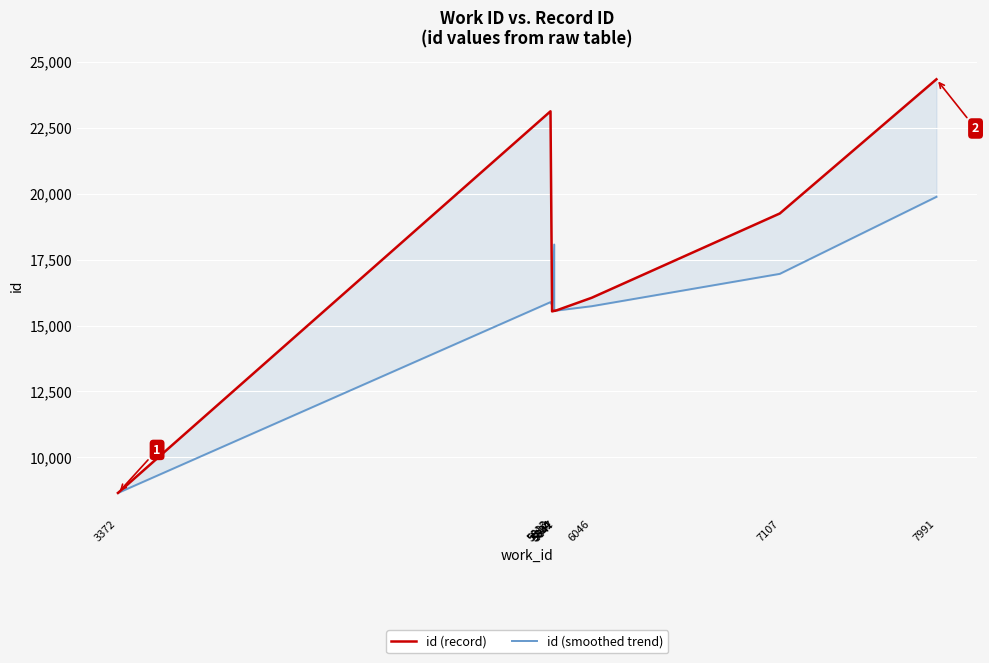

Where do id (record) and id (smoothed trend) first cross each other?

5813 and 5822